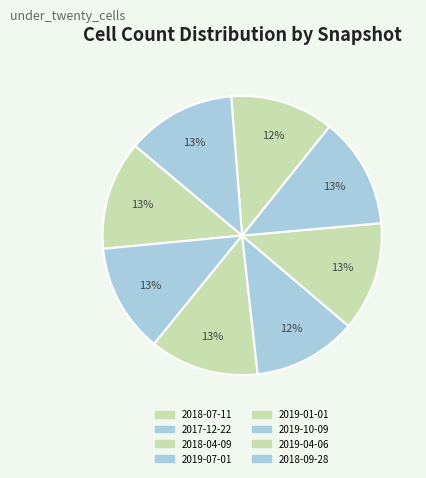

How many segments does this pie chart have?

8